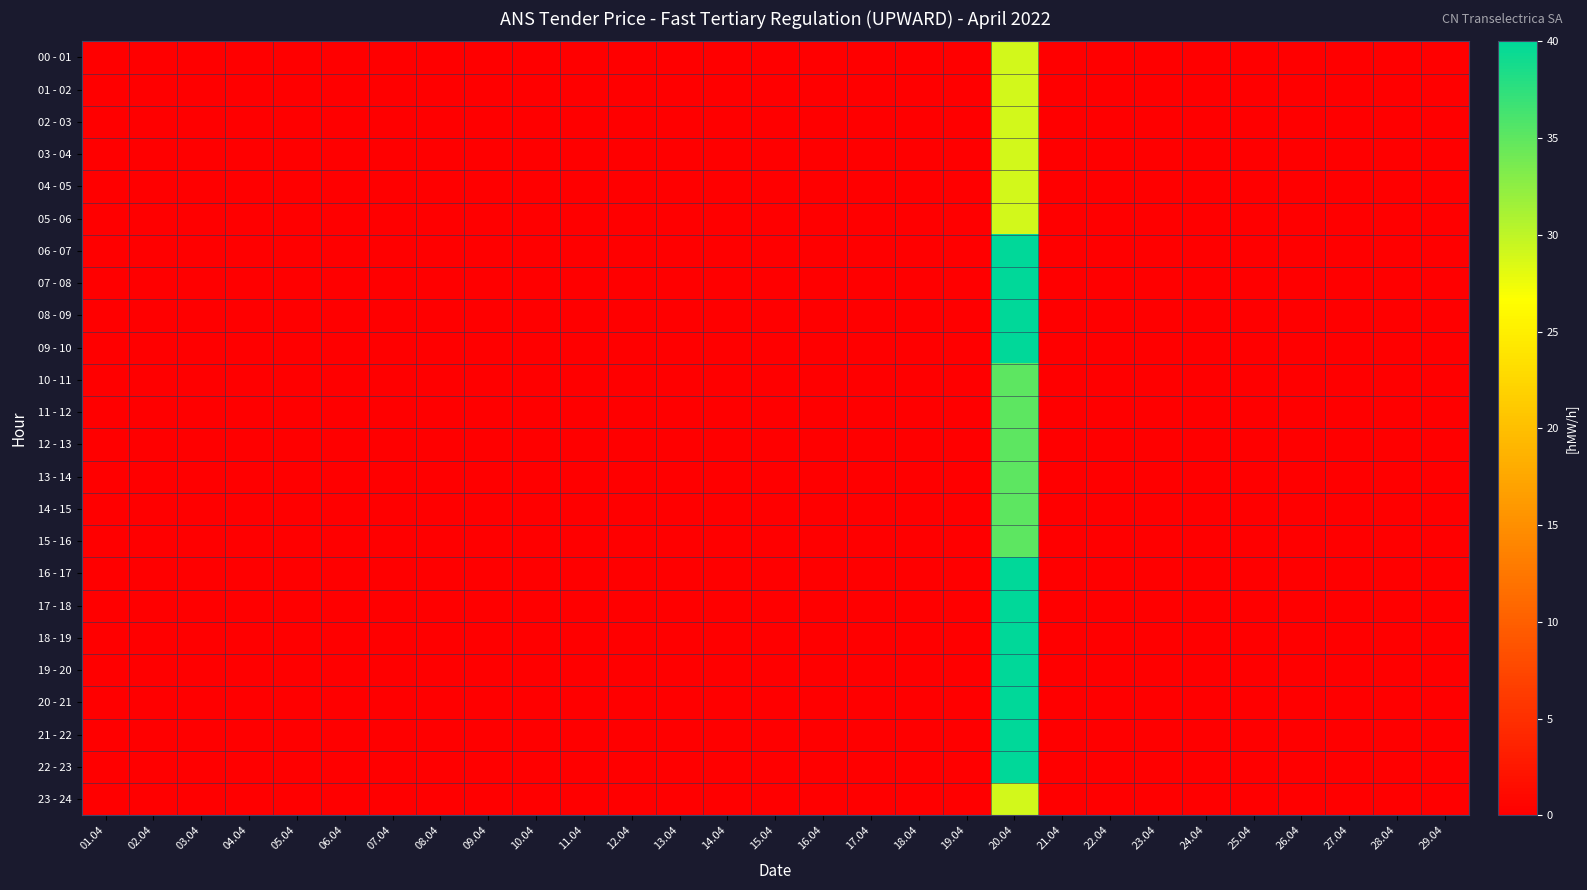

Rank the series at 26.04 from lowest to highest value.

00 - 01, 01 - 02, 02 - 03, 03 - 04, 04 - 05, 05 - 06, 06 - 07, 07 - 08, 08 - 09, 09 - 10, 10 - 11, 11 - 12, 12 - 13, 13 - 14, 14 - 15, 15 - 16, 16 - 17, 17 - 18, 18 - 19, 19 - 20, 20 - 21, 21 - 22, 22 - 23, 23 - 24